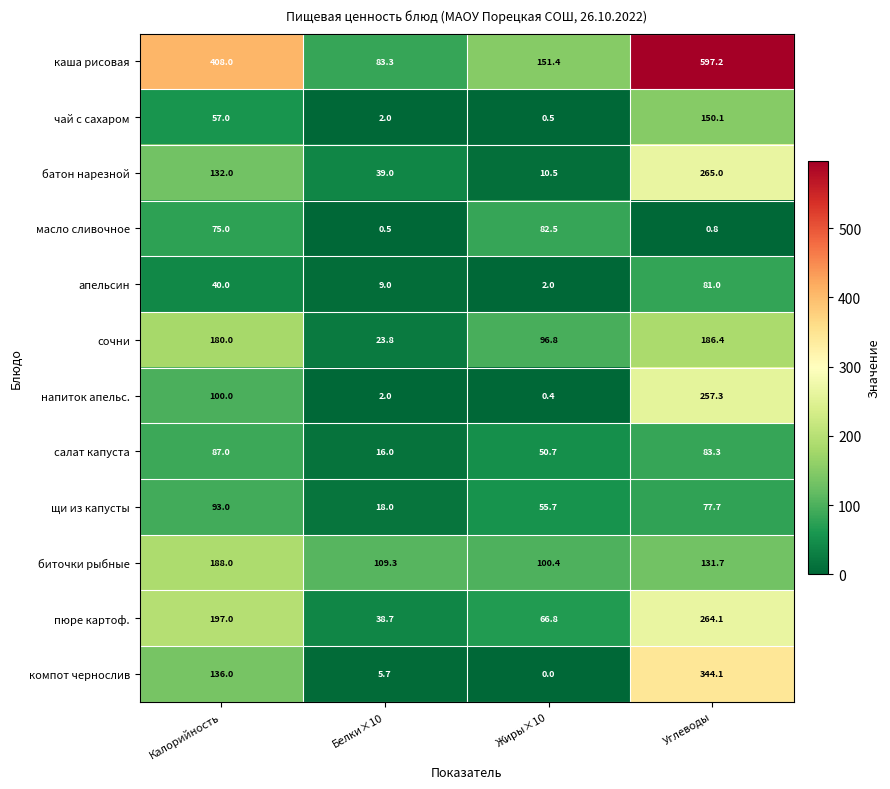

What is the sum of all пюре картоф. values?

566.6